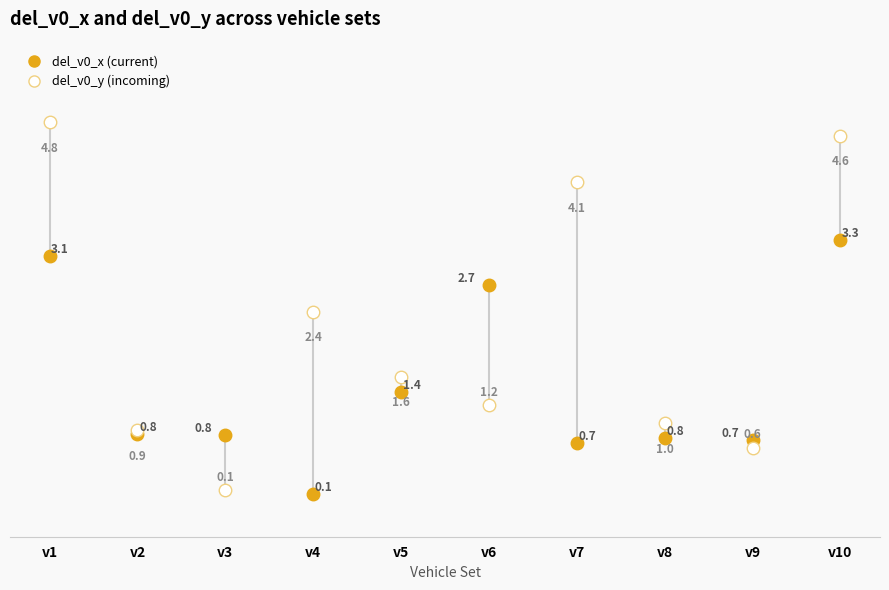

What is the difference between the highest and lowest values at v4?

2.3